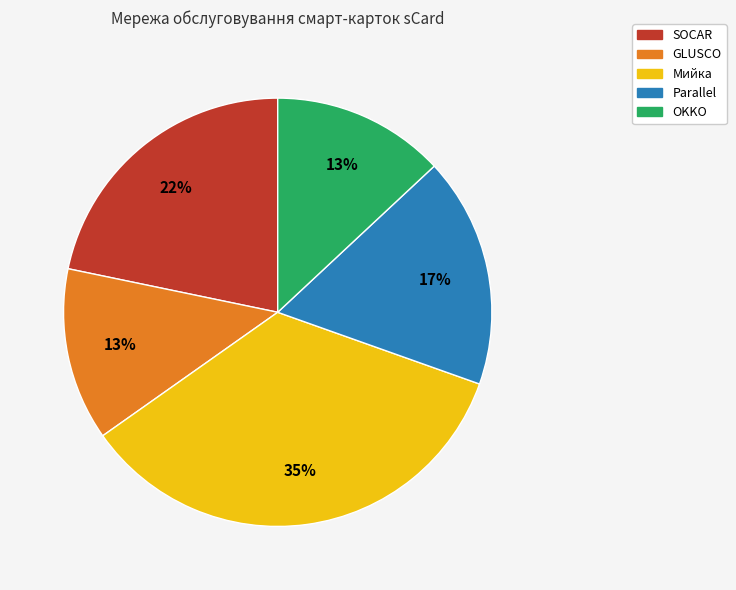

Does Parallel represent more than half of the total?

No